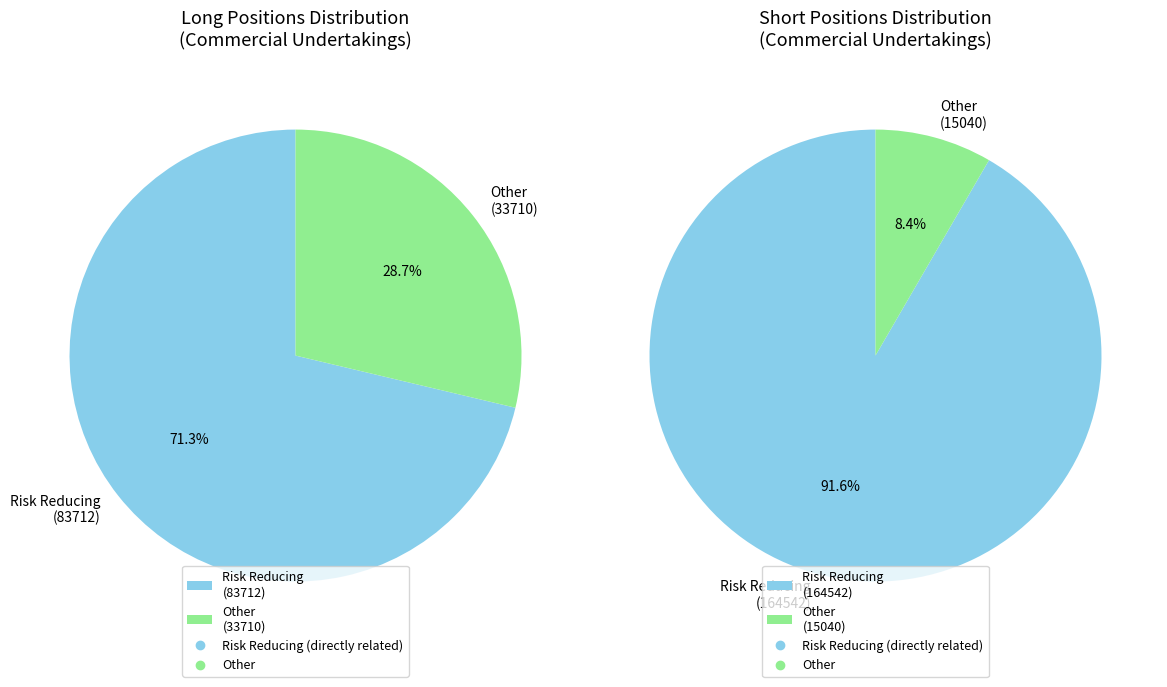

The Other Financial Institutions slice represents 1% of the pie. True or false?

False